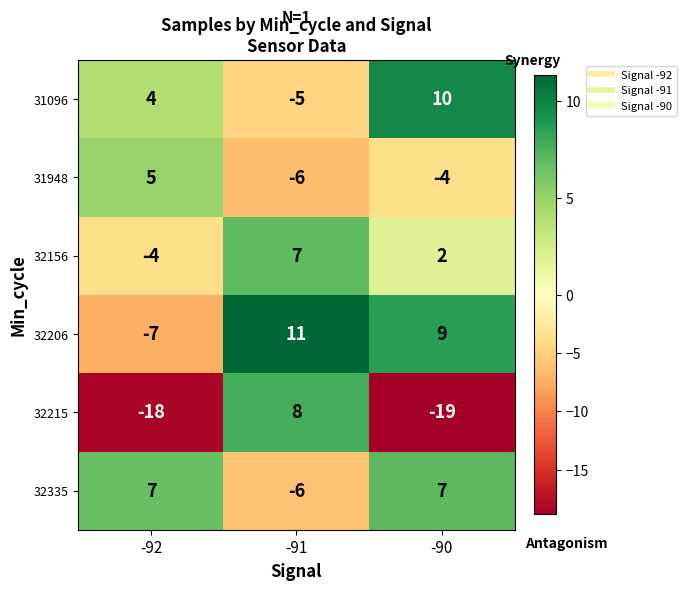

Is it true that 32335 equals 7 at -90?

True